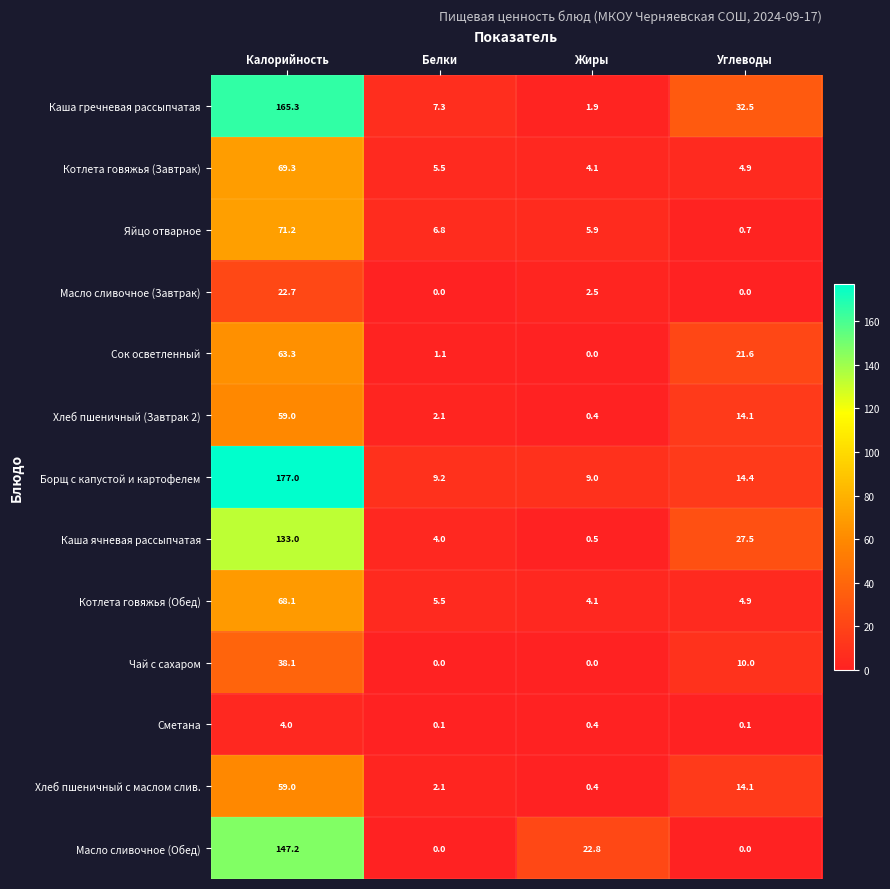

Which series has the largest range (max minus min)?

Борщ с капустой и картофелем